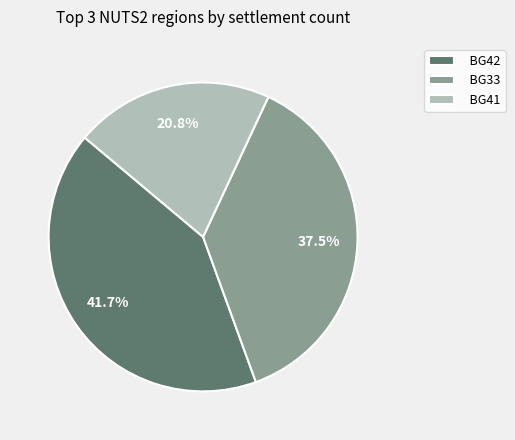

Between BG42 and BG41, which is larger?

BG42